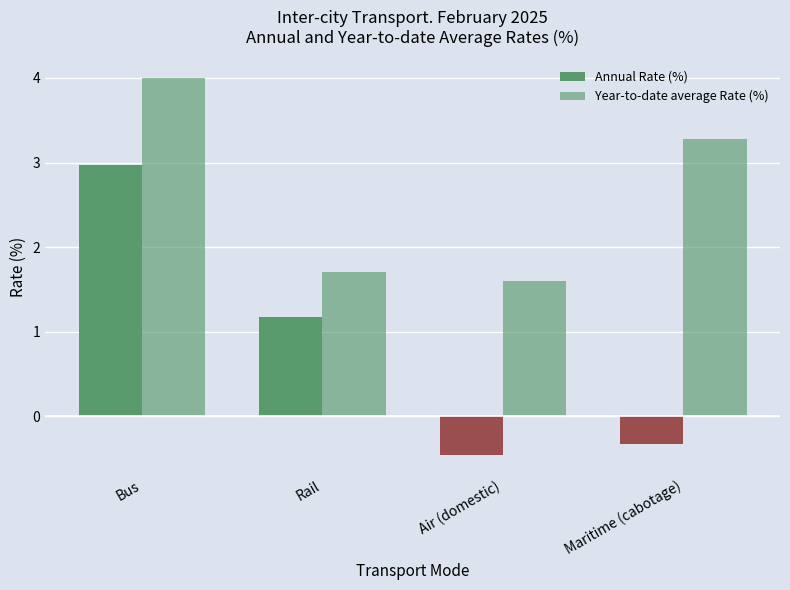

How many values in the Annual Rate (%) series exceed 1?

2